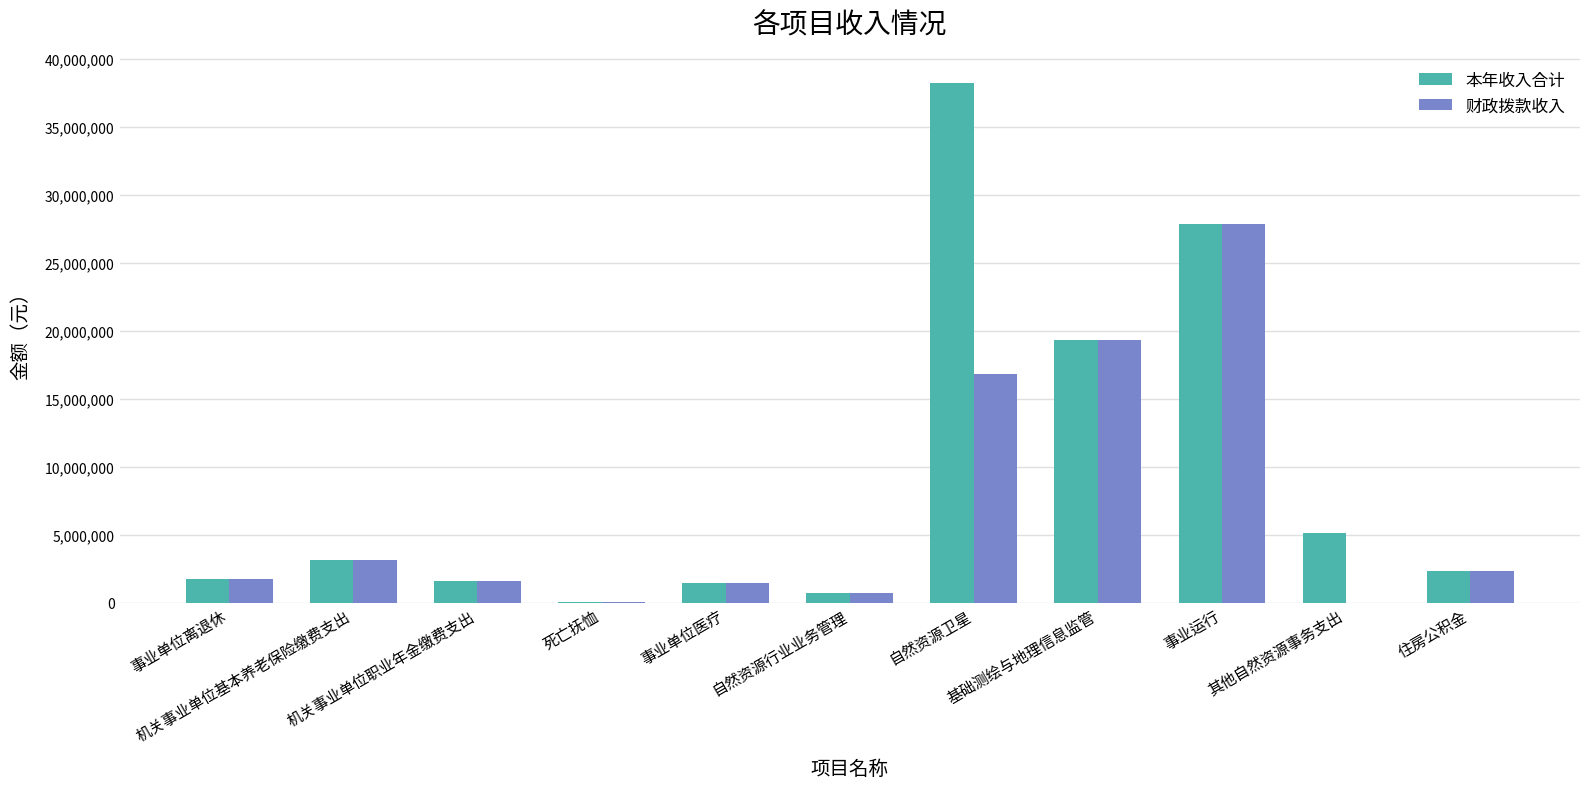

At which label is 本年收入合计 closest to 19129790?

基础测绘与地理信息监管